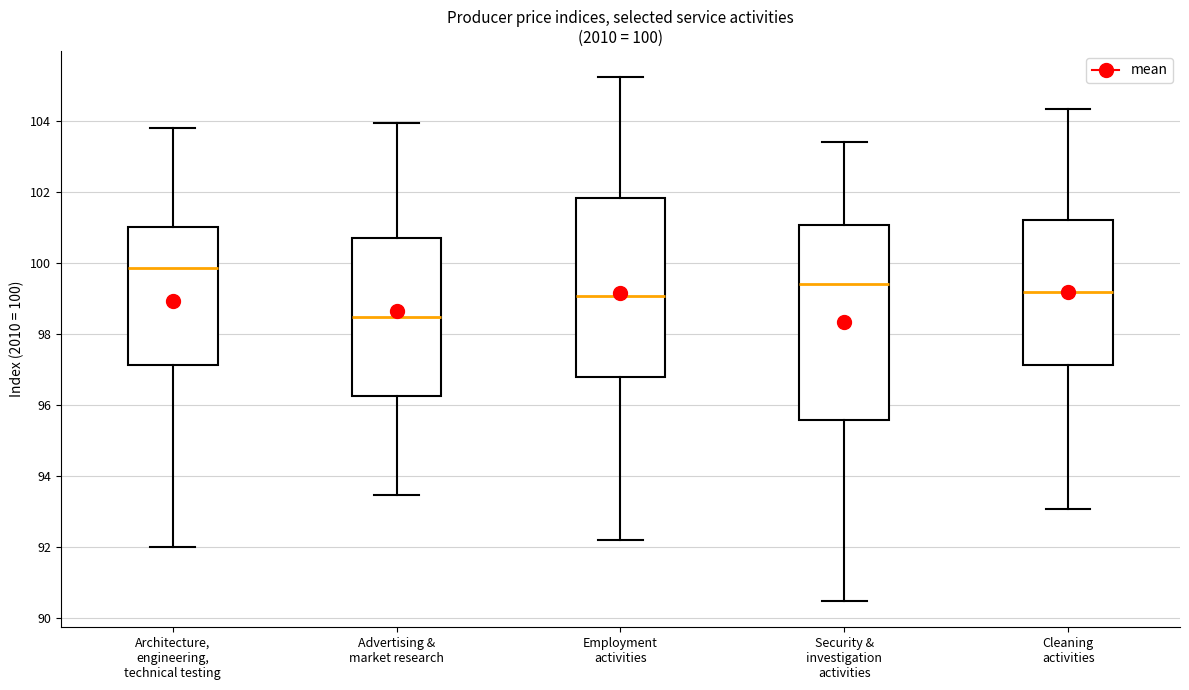

Which box has the highest median line?

Architecture, engineering, technical testing